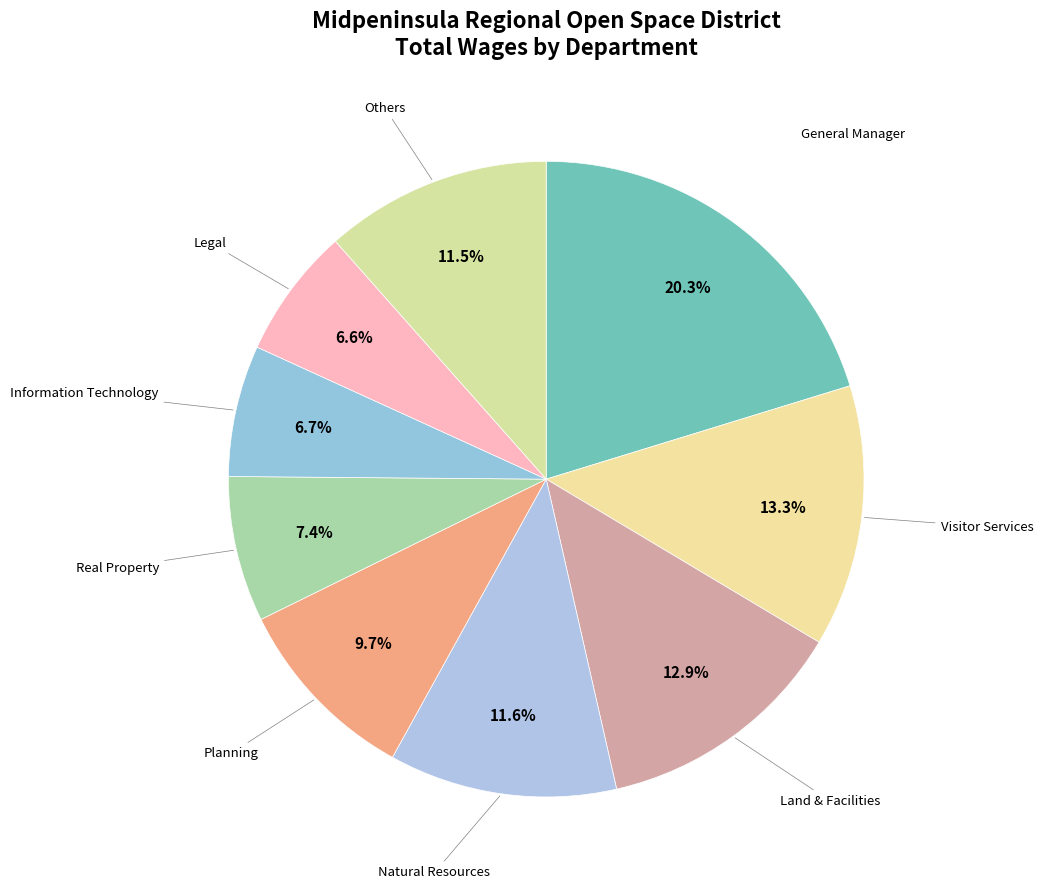

Count the number of slices in the pie.

9